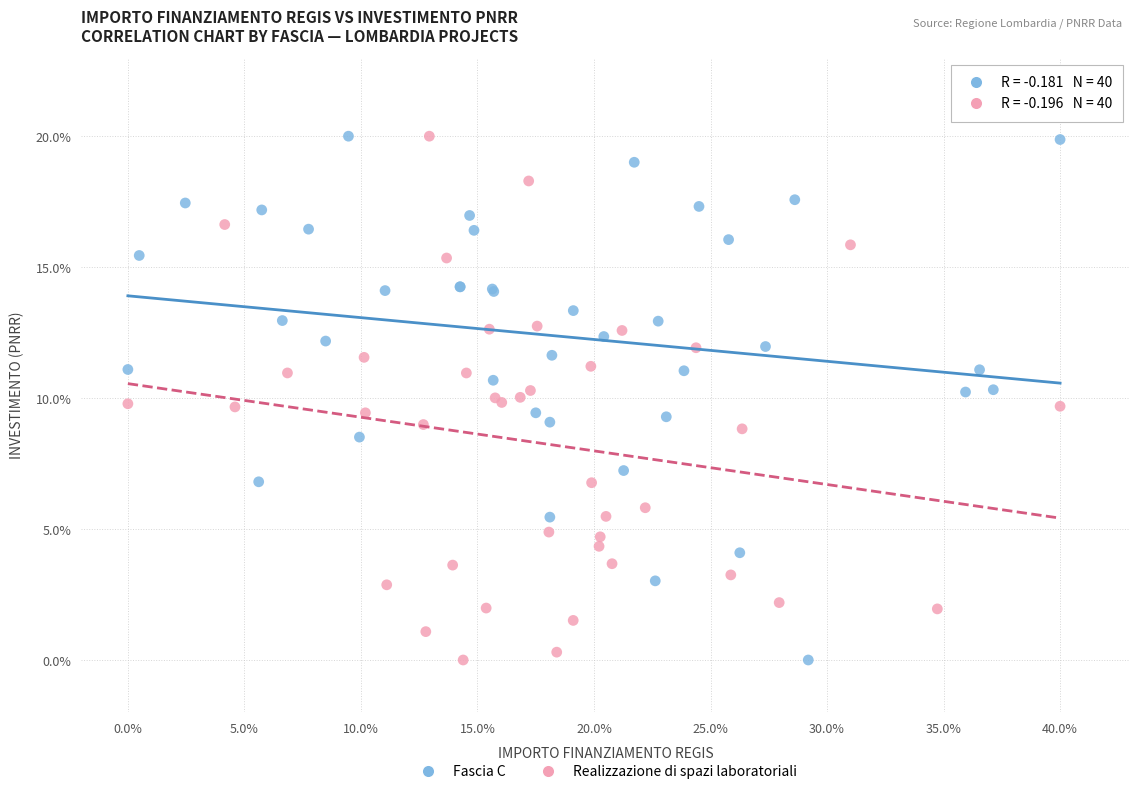

What are all the series names shown in the legend?

Fascia C, Realizzazione di spazi laboratoriali